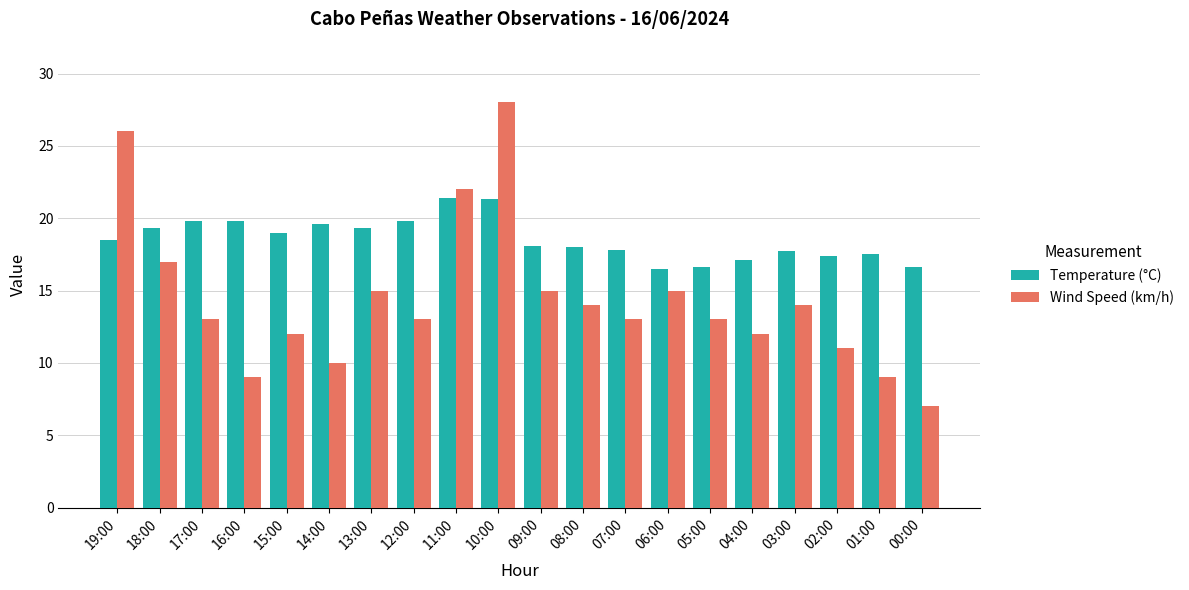

Which series has the largest total across all categories?

Temperature (°C)